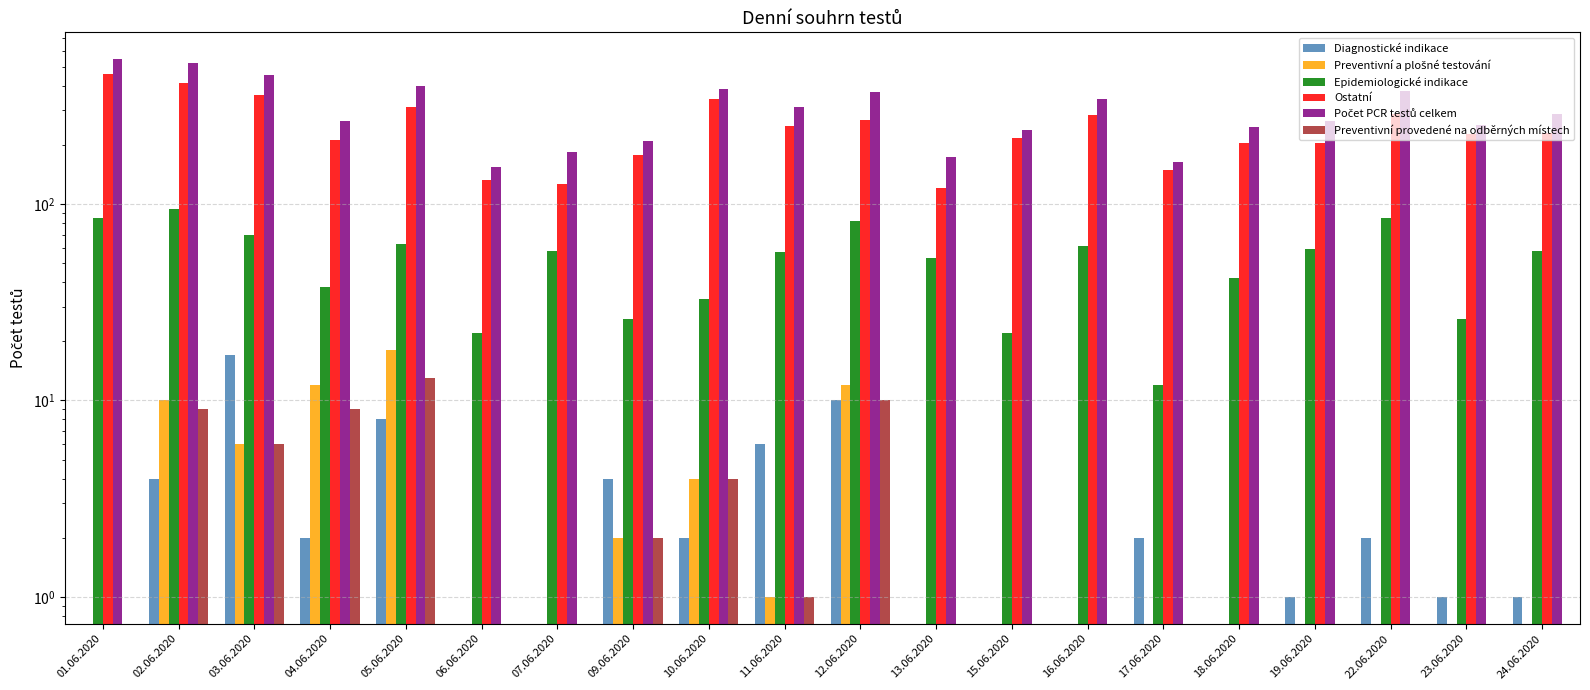

What is the total value across all series at 16.06.2020?

688